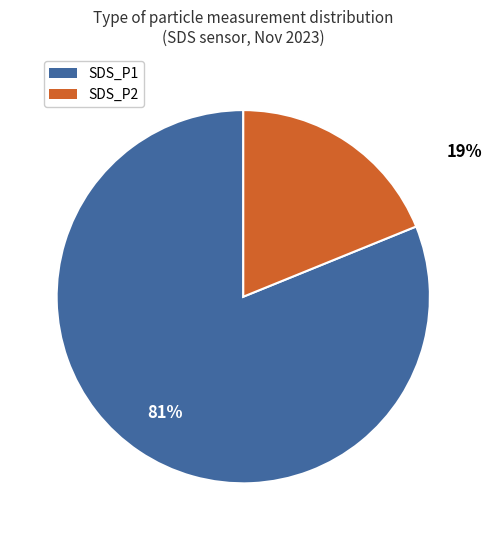

To the nearest percent, what portion does SDS_P1 represent?

81%